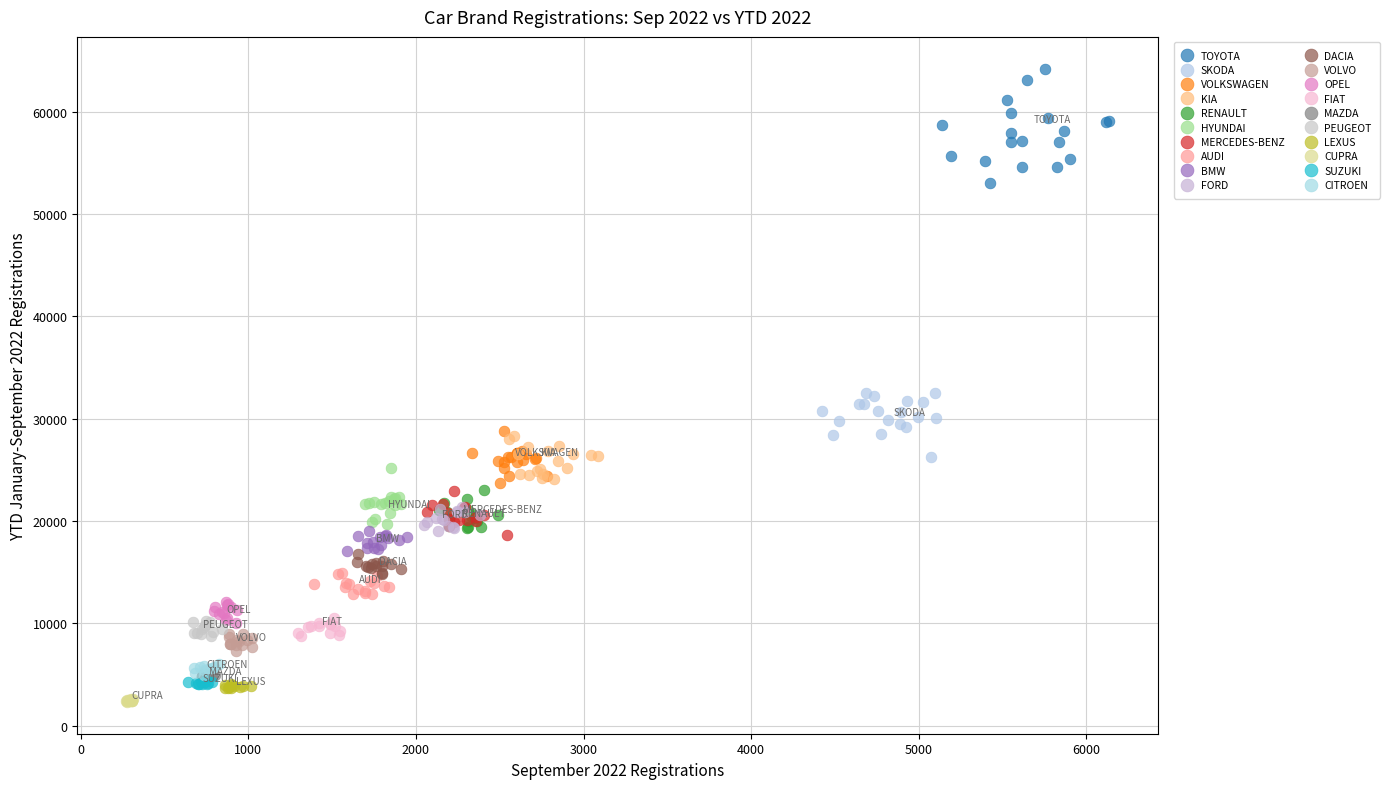

What are all the series names shown in the legend?

TOYOTA, SKODA, VOLKSWAGEN, KIA, RENAULT, HYUNDAI, MERCEDES-BENZ, AUDI, BMW, FORD, DACIA, VOLVO, OPEL, FIAT, MAZDA, PEUGEOT, LEXUS, CUPRA, SUZUKI, CITROEN